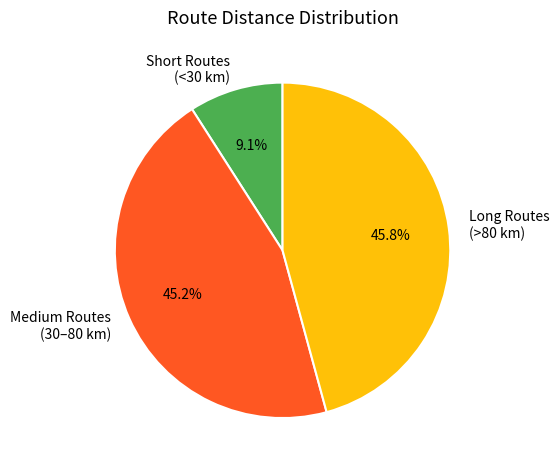

Which has a higher value, Medium Routes (30–80 km) or Long Routes (>80 km)?

Long Routes (>80 km)